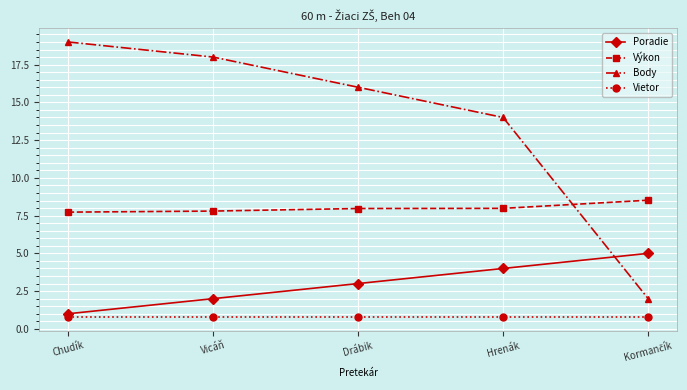

List the series in order of their overall mean, lowest first.

Vietor, Poradie, Výkon, Body